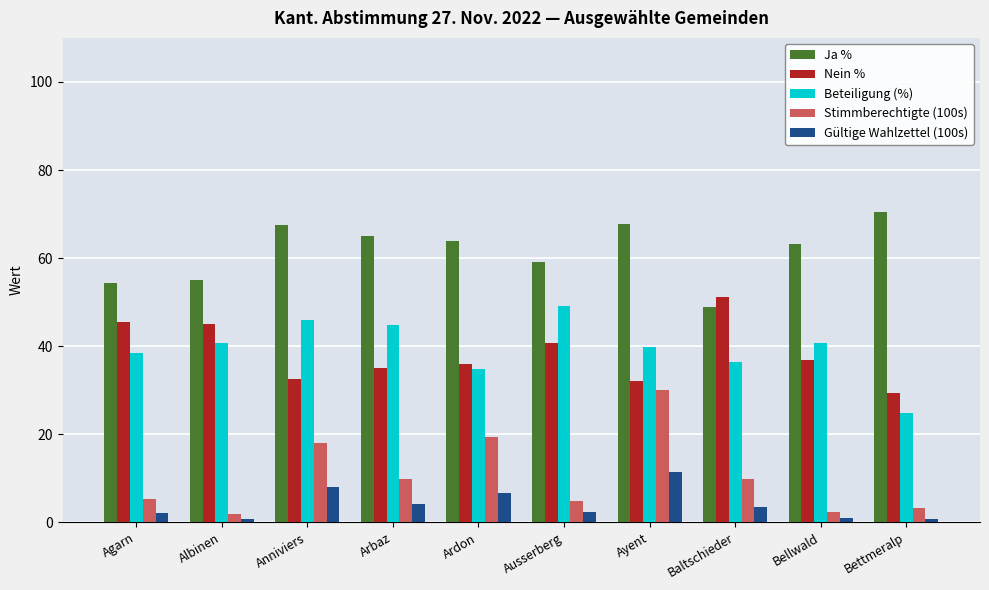

What is the average value of the Gültige Wahlzettel (100s) series?

4.1